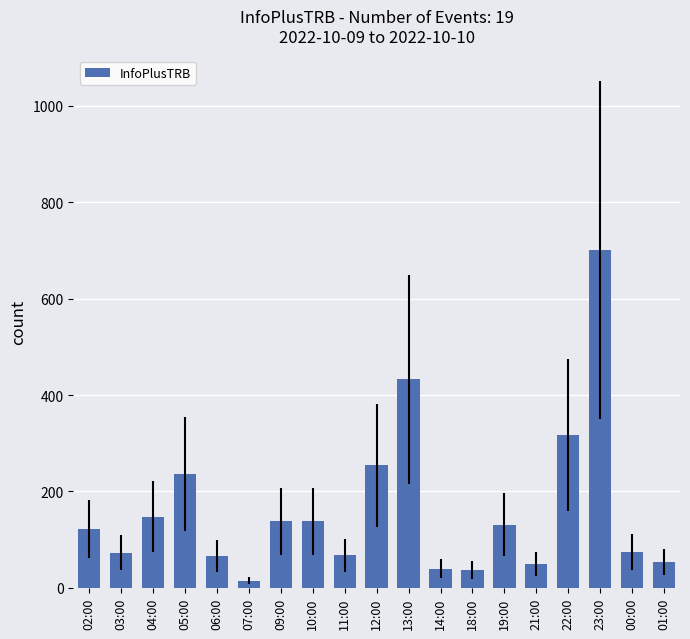

Is it true that the value at 13:00 is 433?

True